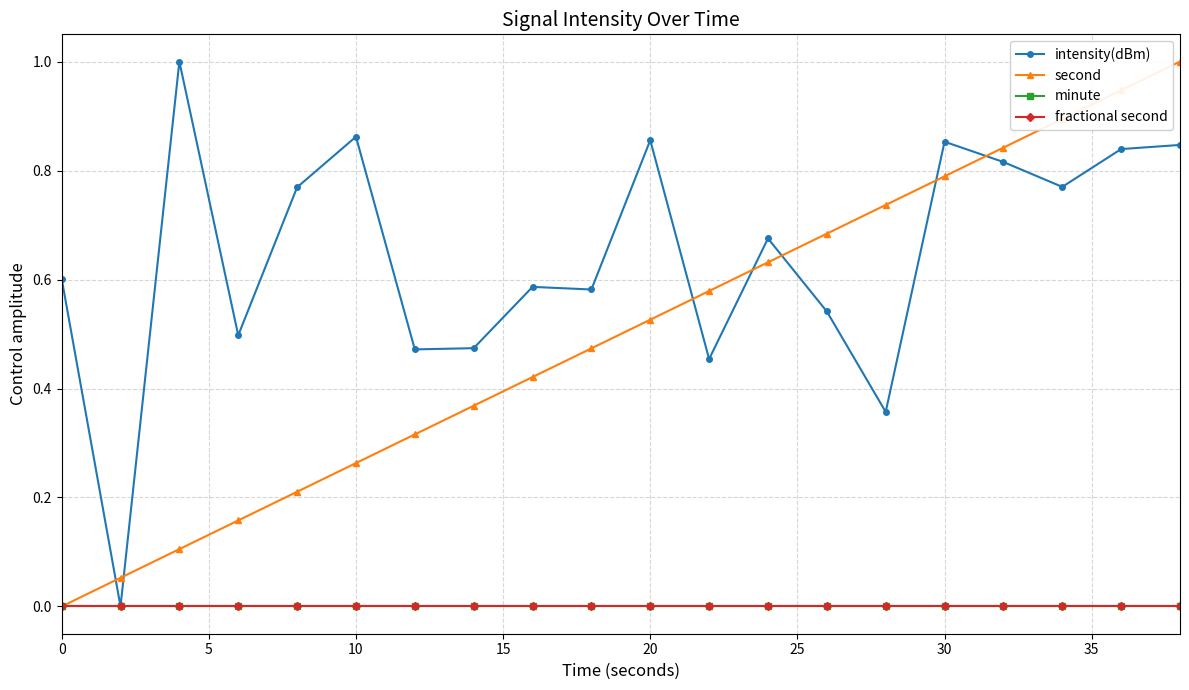

At how many categories does at least one series exceed 0?

20